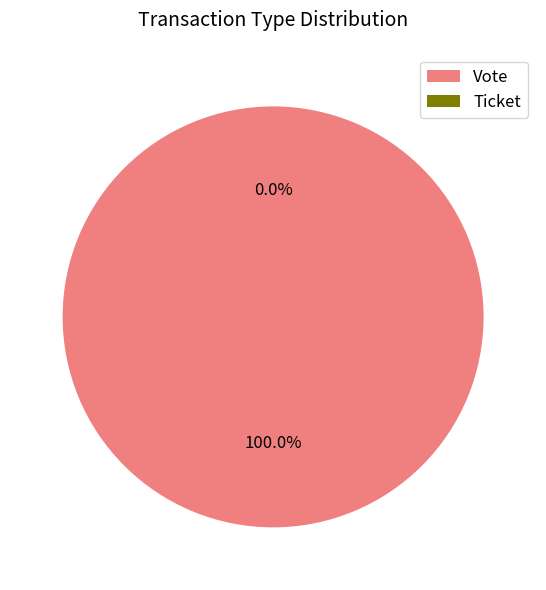

How many segments does this pie chart have?

2